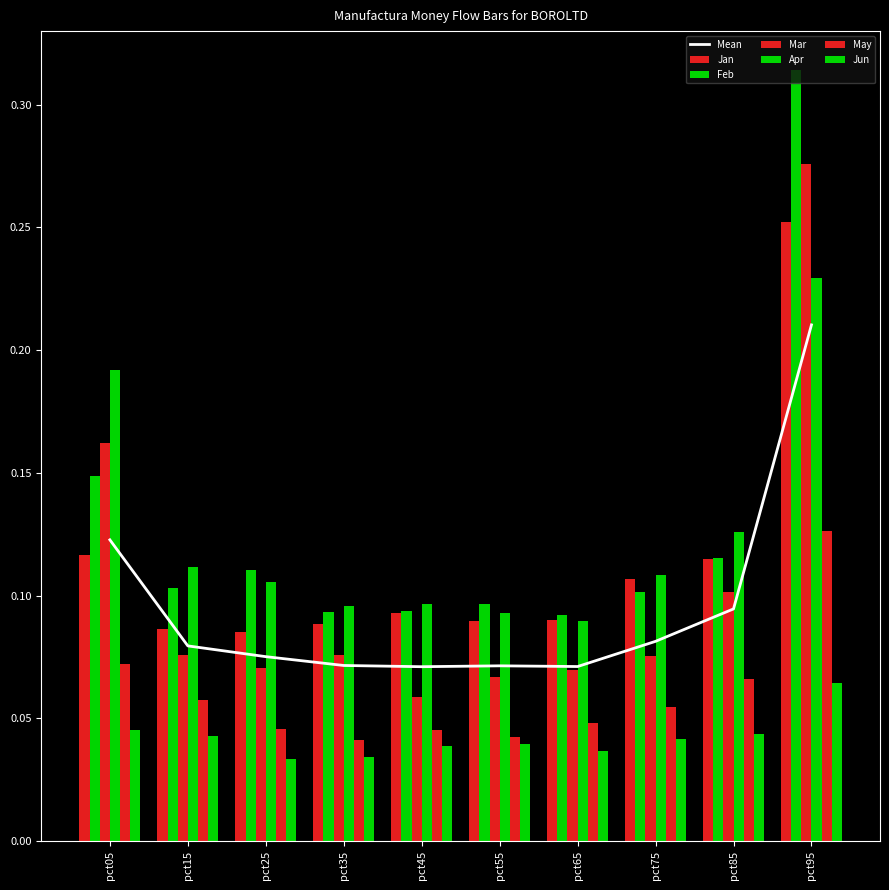

Which has a higher value, pct65 or pct05?

pct05